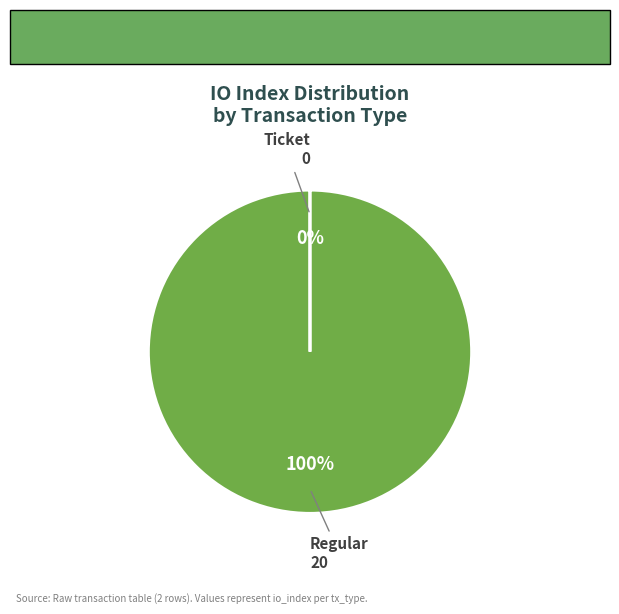

The Regular slice represents 95% of the pie. True or false?

False